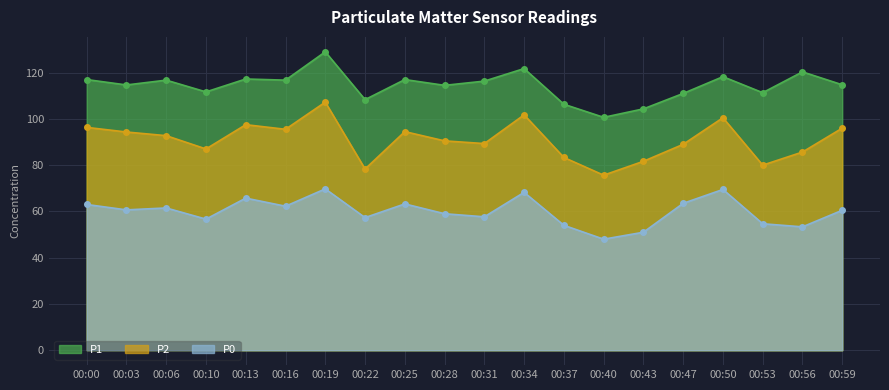

At how many categories does at least one series exceed 112?

13